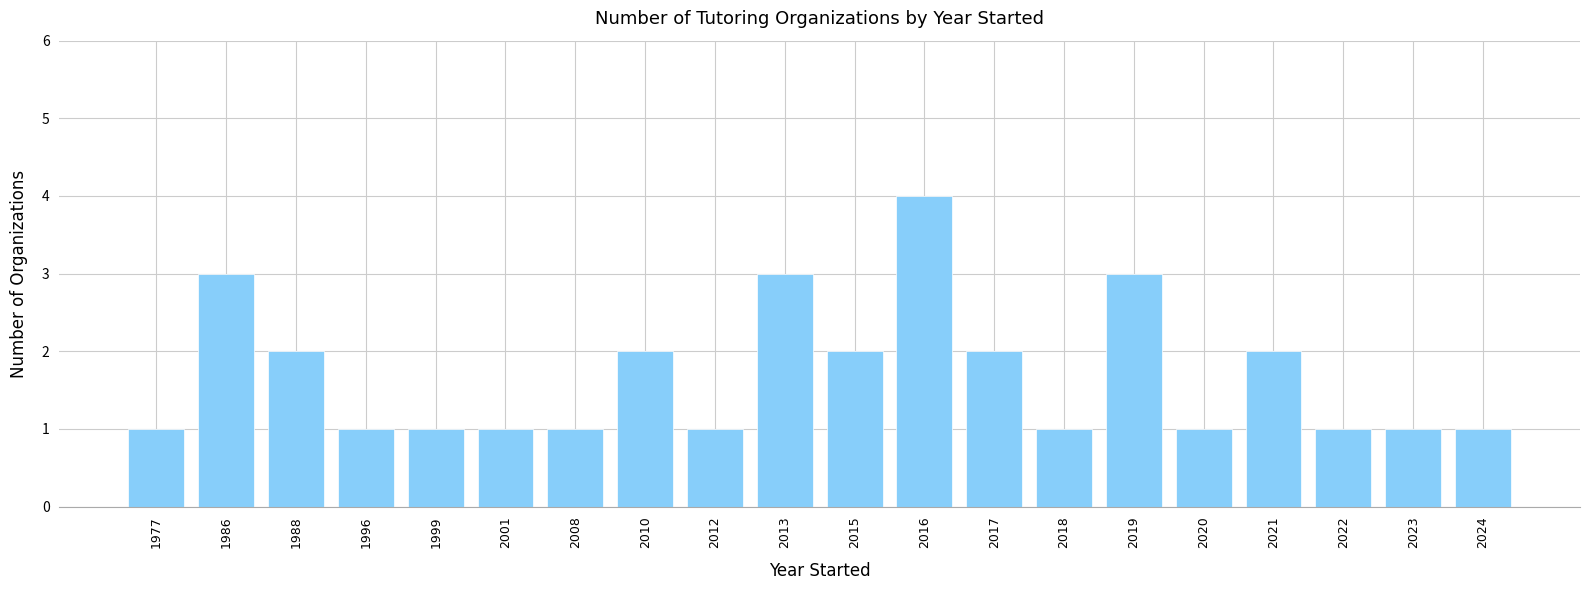

What is the change in value from 1988 to 1996?

-1